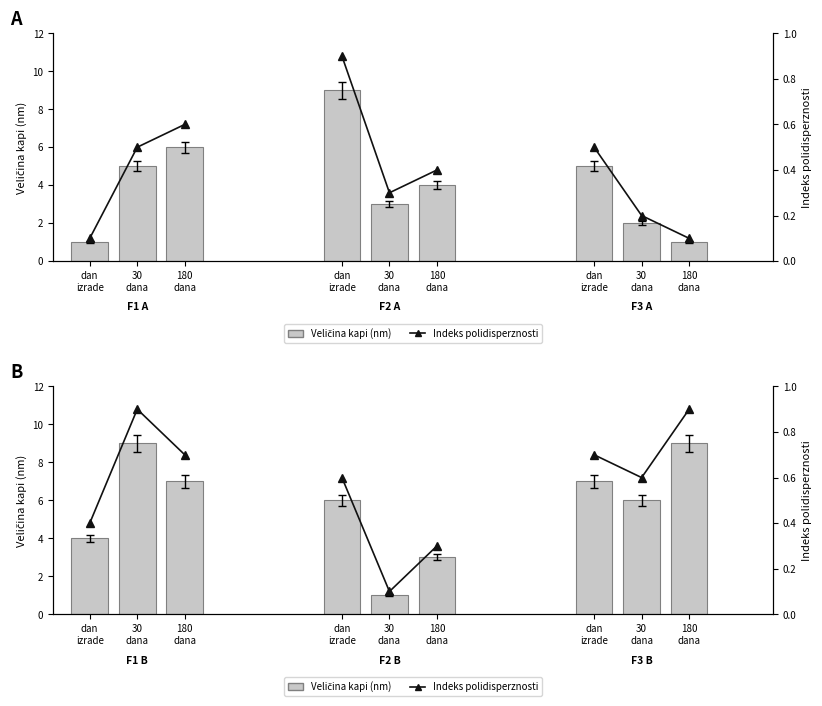

What is the greatest value displayed?

9.0